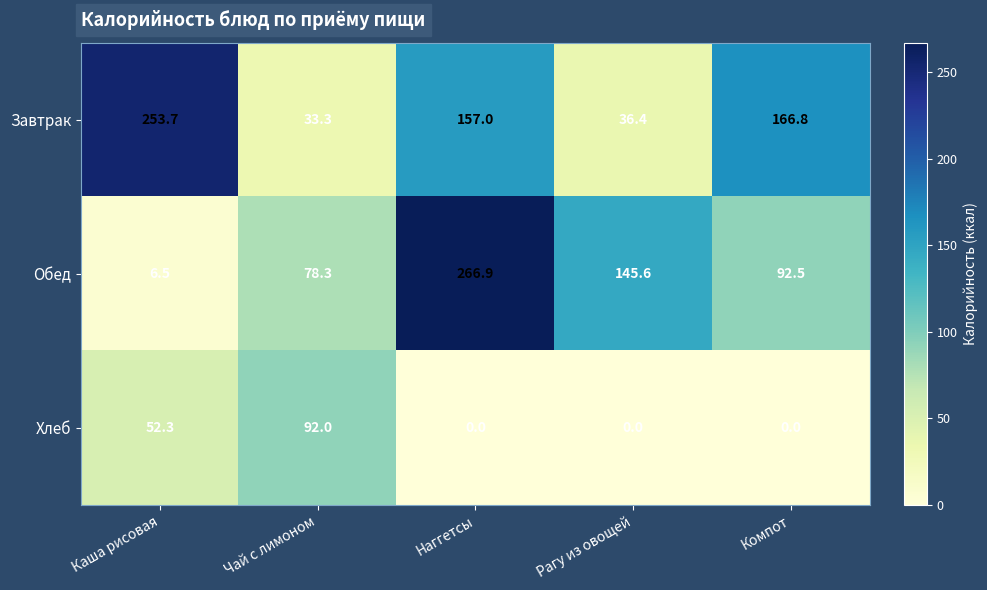

Which category has the highest value across all series?

Наггетсы